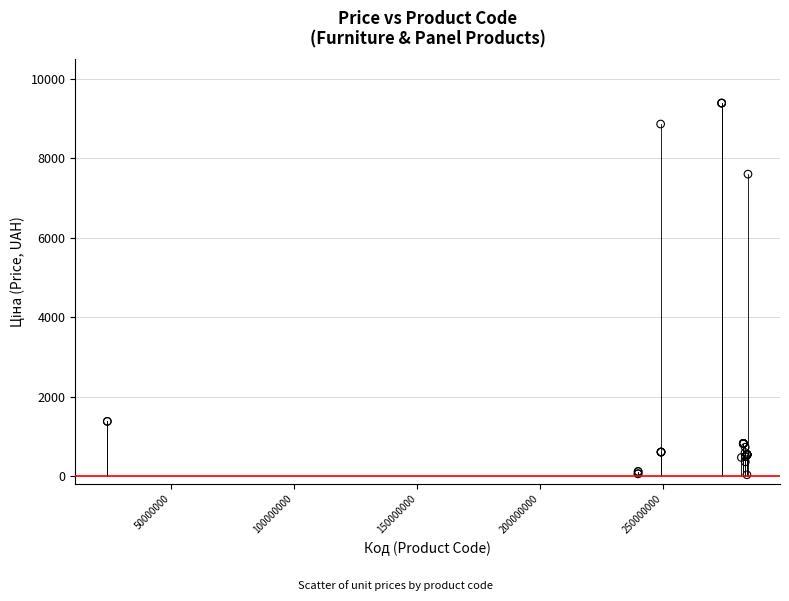

What Y value in the scatter plot is closest to 4708?

7596.5